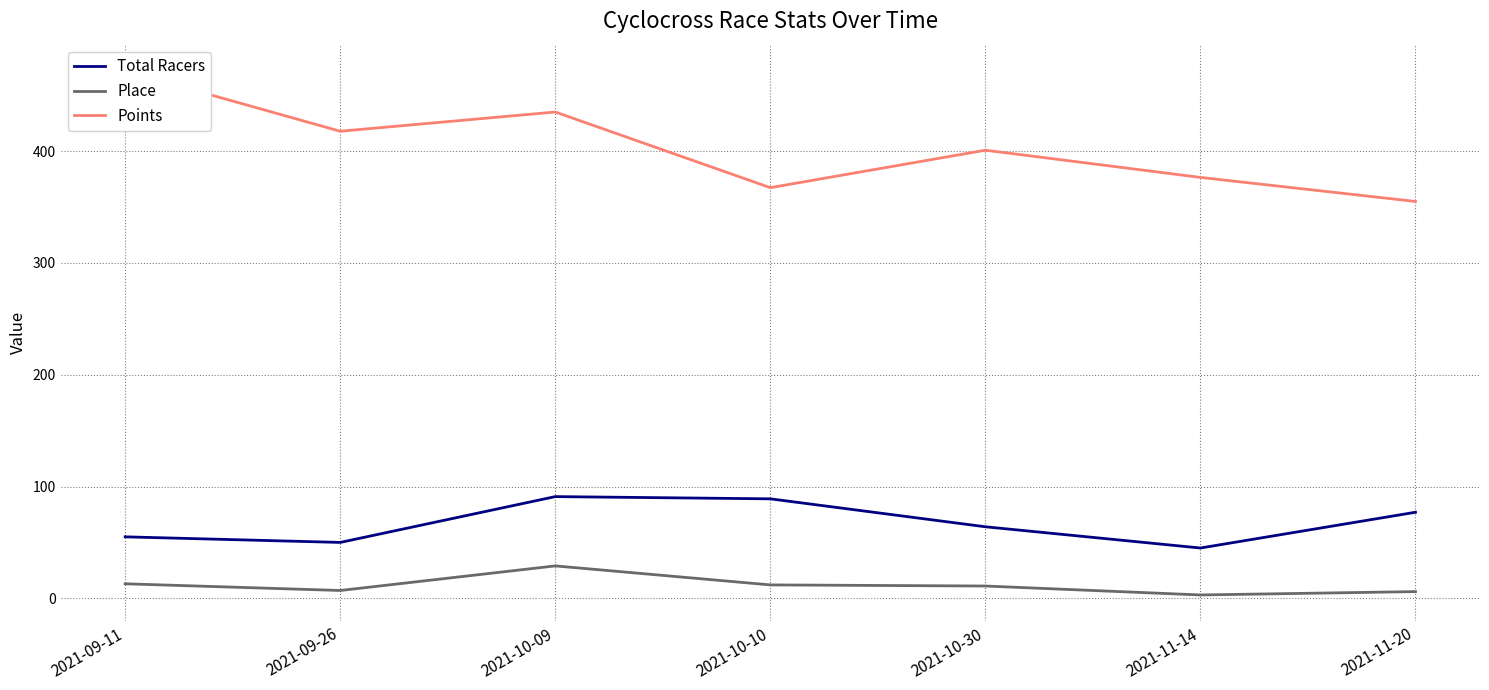

How many categories are shown in the chart?

7